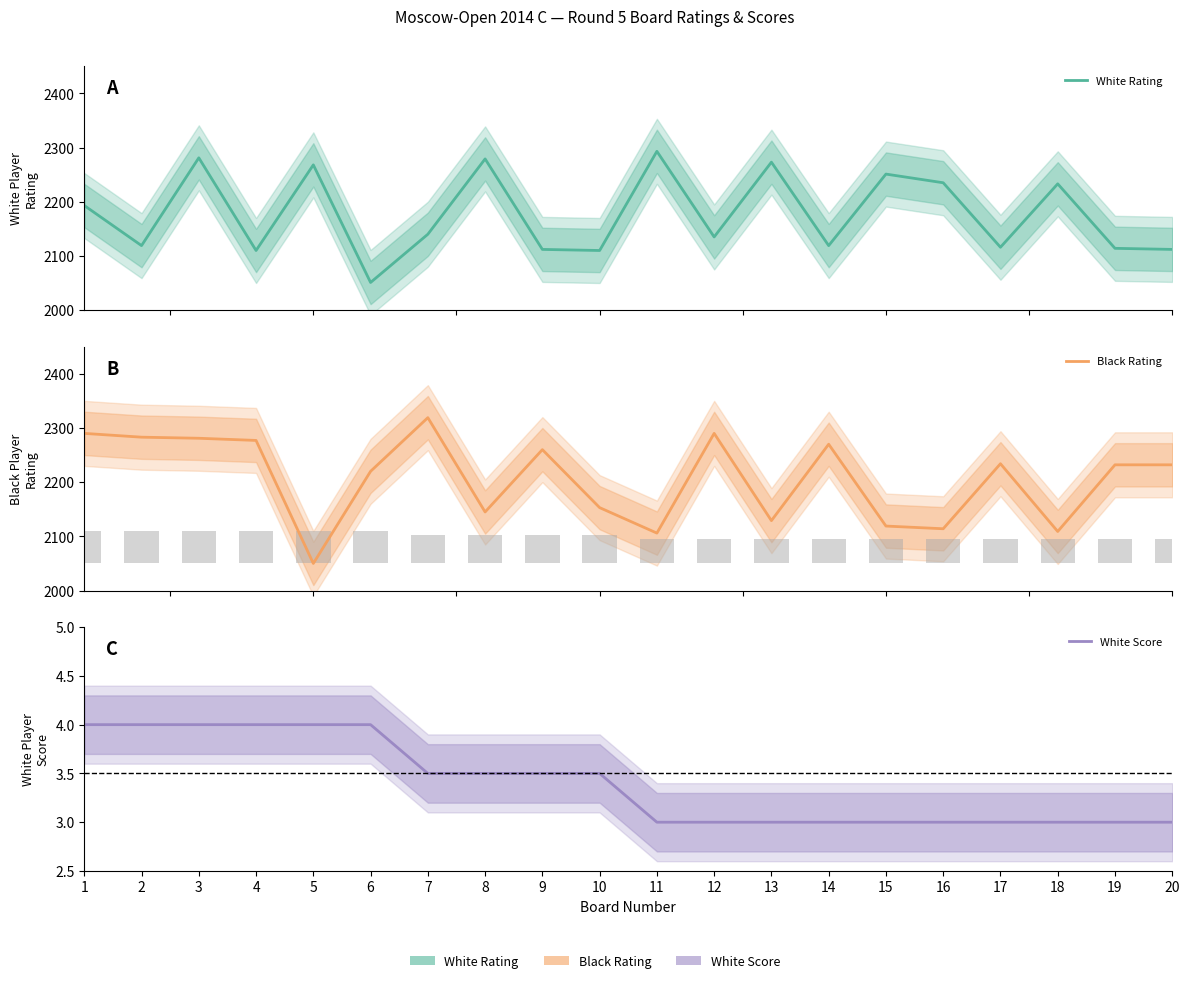

What is the total value across all series at 9?

4375.5